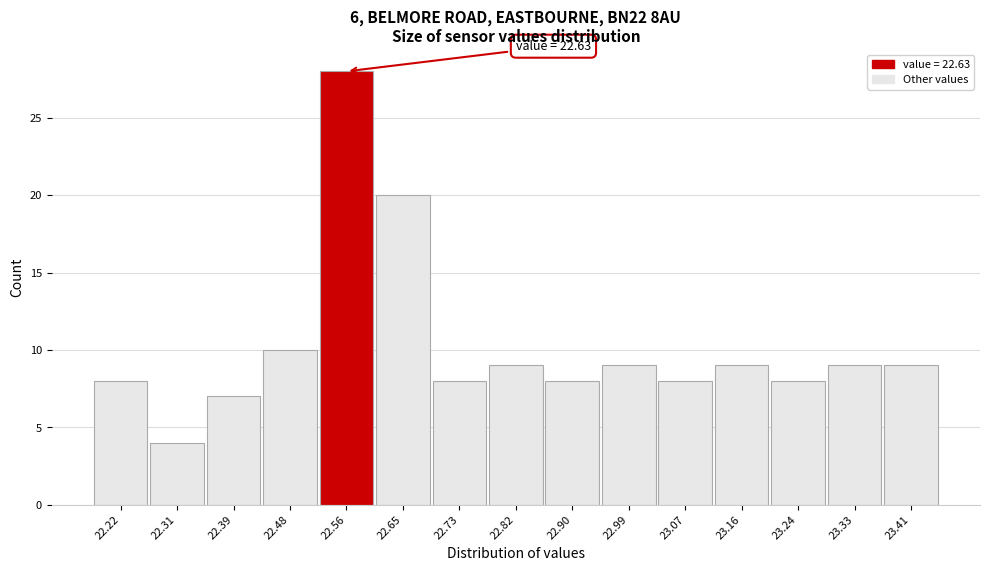

Reading right to left, list all the values displayed in this chart.

23.41=9	23.33=9	23.24=8	23.16=9	23.07=8	22.99=9	22.90=8	22.82=9	22.73=8	22.65=20	22.56=28	22.48=10	22.39=7	22.31=4	22.22=8